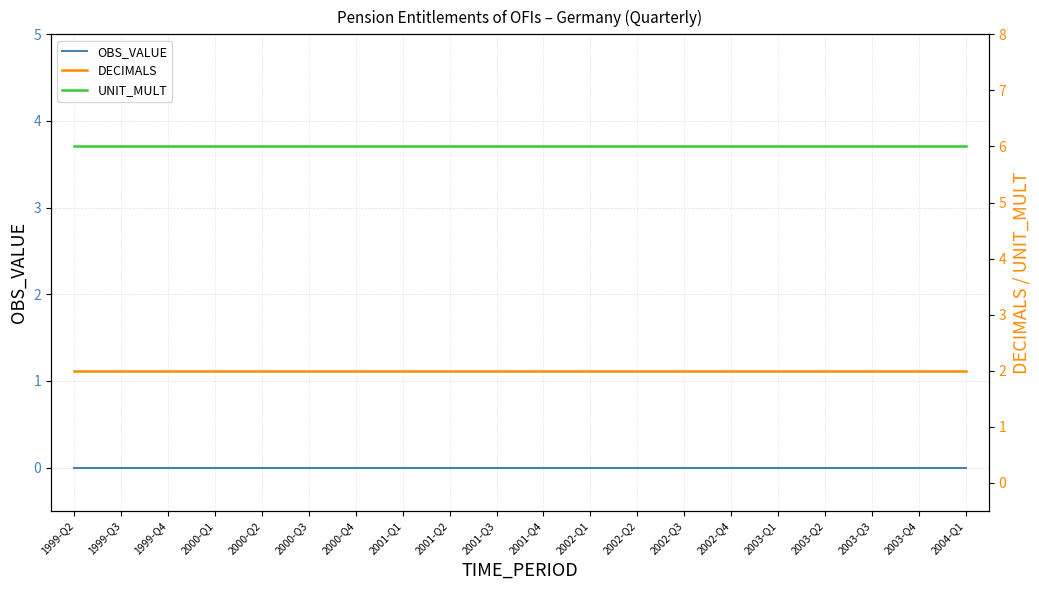

How many lines are shown in the chart?

3